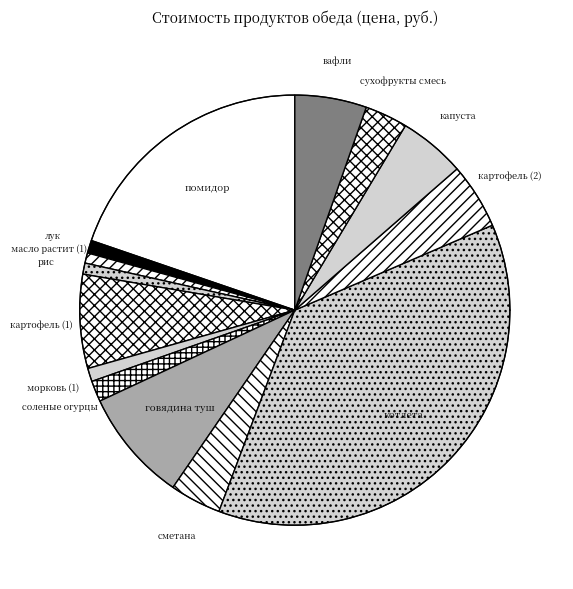

Does капуста represent more than half of the total?

No